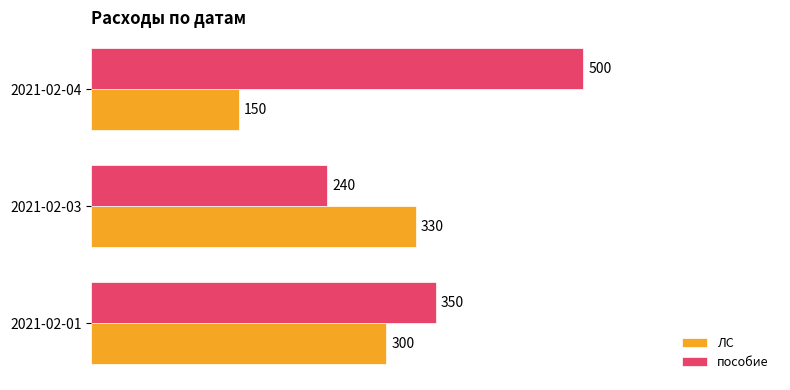

What is the total value across all series at 2021-02-04?

650